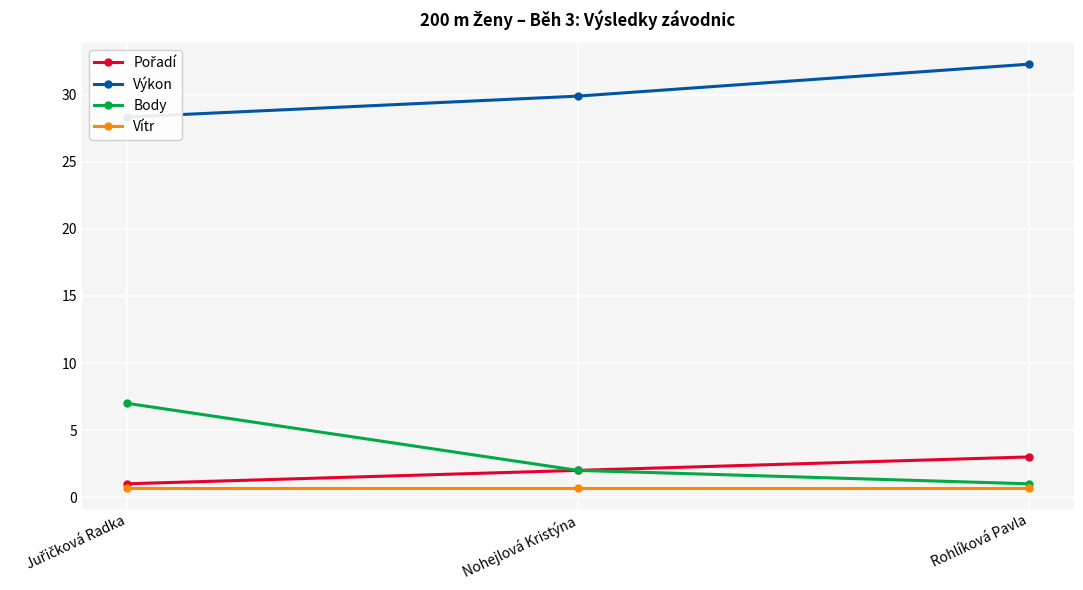

What is the label of the 2nd point from the left?

Nohejlová Kristýna